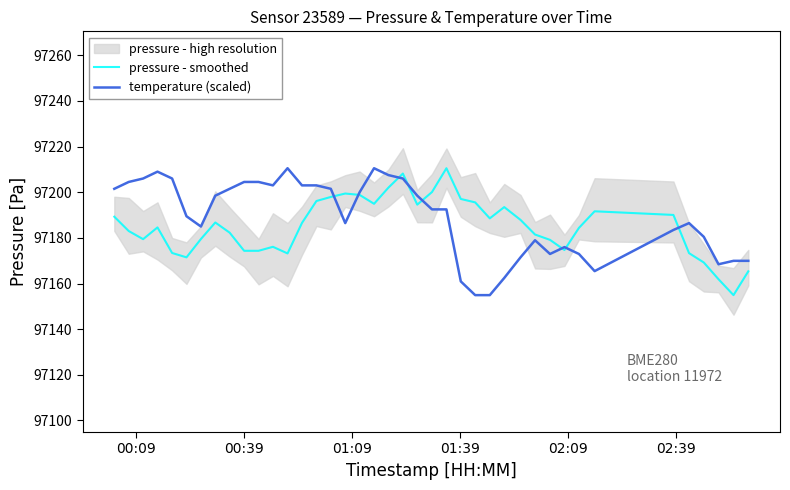

Reading left to right, what are all the values shown in this chart?

pressure - smoothed: 97189.3	97183.0	97179.4	97184.6	97173.4	97171.5	97179.5	97186.8	97182.3	97174.3	97174.3	97176.1	97173.2	97186.6	97196.2	97197.9	97199.4	97198.8	97194.9	97202.0	97208.2	97194.6	97200.1	97210.5	97197.1	97195.6	97188.6	97193.5	97187.9	97181.5	97179.1	97174.7	97184.4	97191.7	97190.1	97173.3	97169.2	97161.9	97154.9	97165.3
temperature (scaled): 97201.5	97204.5	97206.0	97209.0	97206.0	97189.5	97185.0	97198.5	97201.5	97204.5	97204.5	97203.0	97210.5	97203.0	97203.0	97201.5	97186.5	97200.0	97210.5	97207.5	97206.0	97198.5	97192.5	97192.5	97160.9	97154.9	97154.9	97162.4	97171.4	97179.0	97172.9	97176.0	97172.9	97165.4	97183.5	97186.5	97180.5	97168.4	97169.9	97169.9